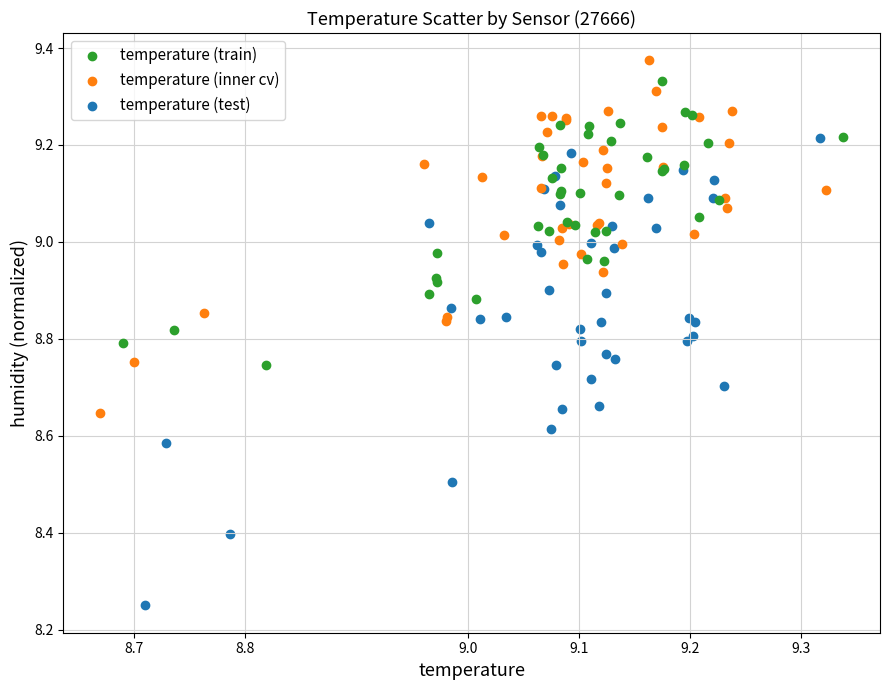

Which series reaches the minimum Y coordinate?

temperature (test)